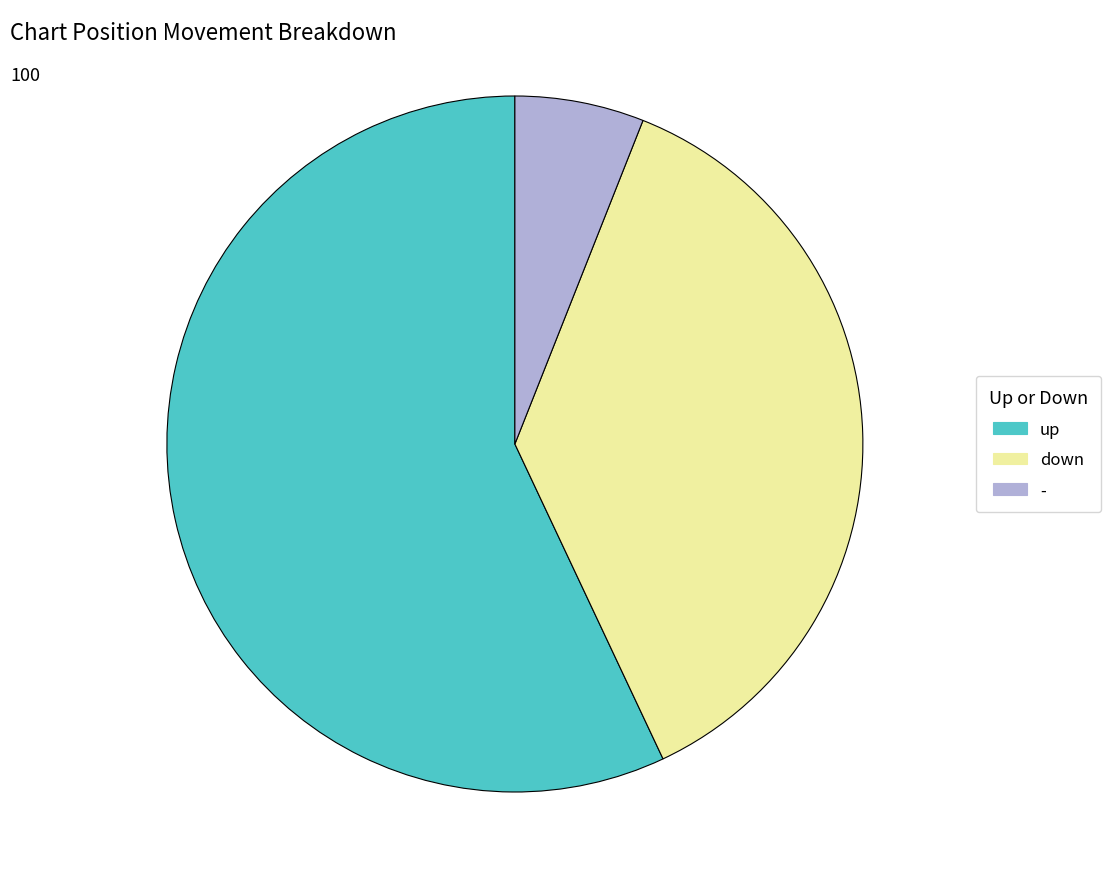

The up slice represents 52% of the pie. True or false?

False